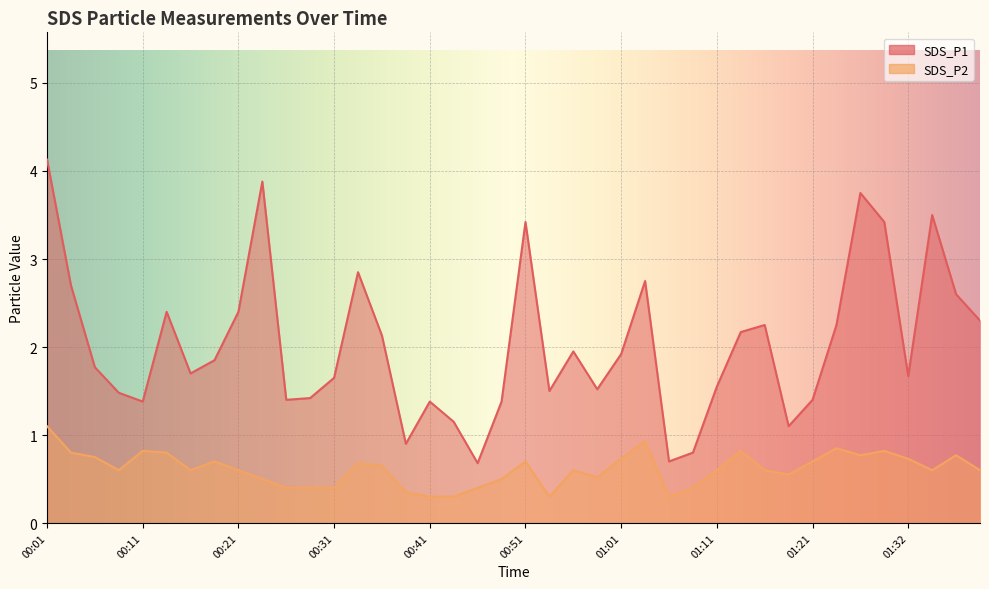

Which series has the largest total across all categories?

SDS_P1